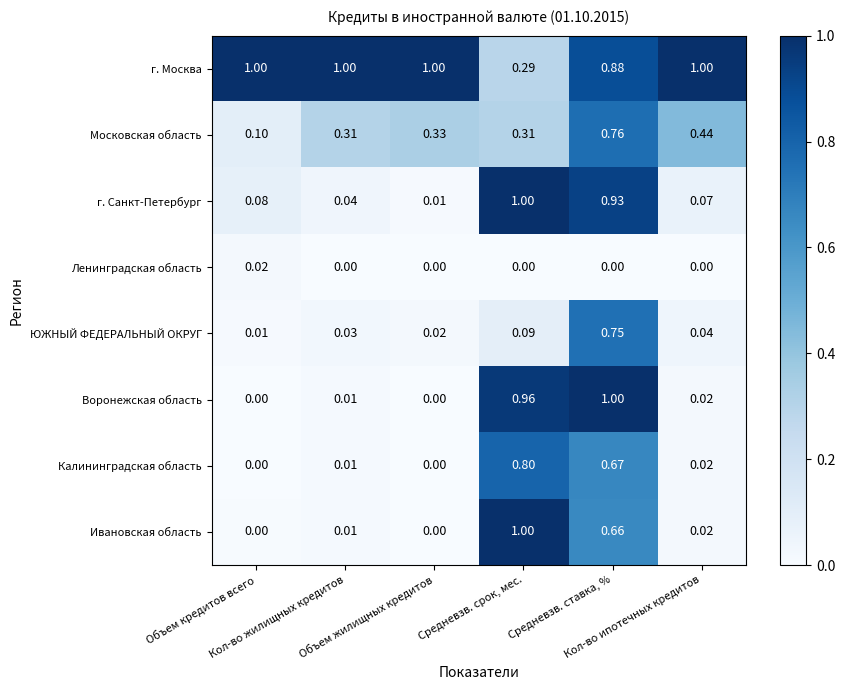

Which series has the largest total across all categories?

г. Москва